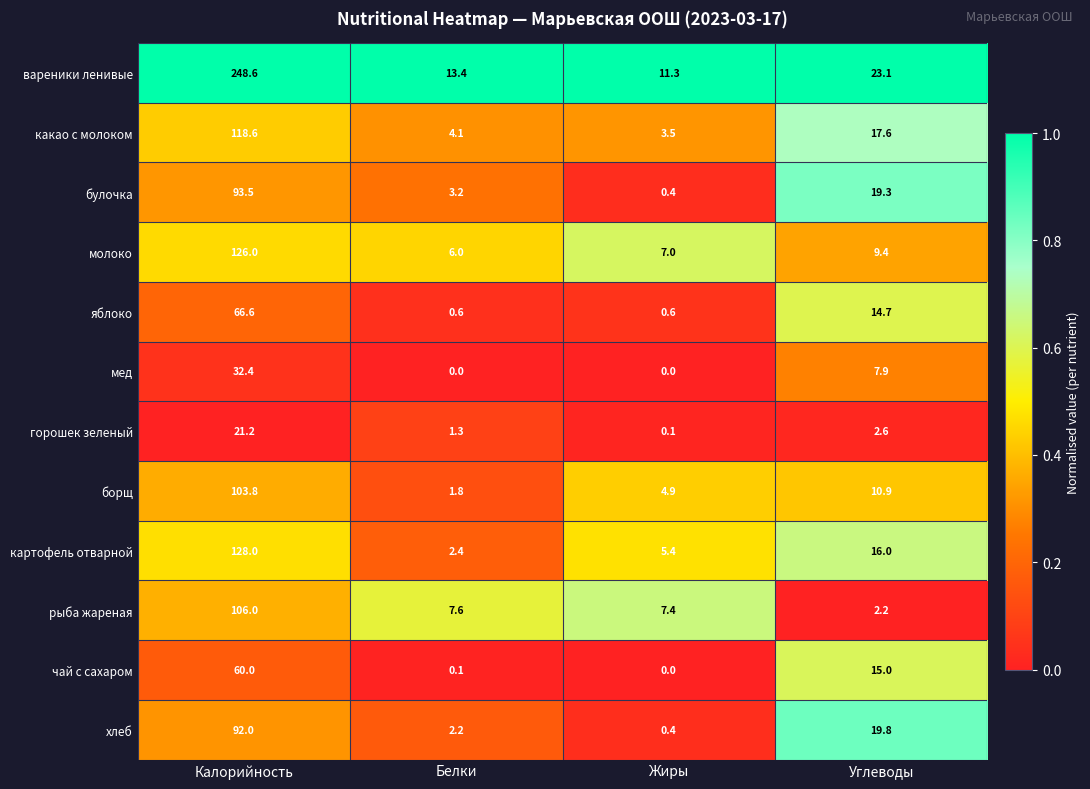

Read the булочка value at Калорийность.

93.5